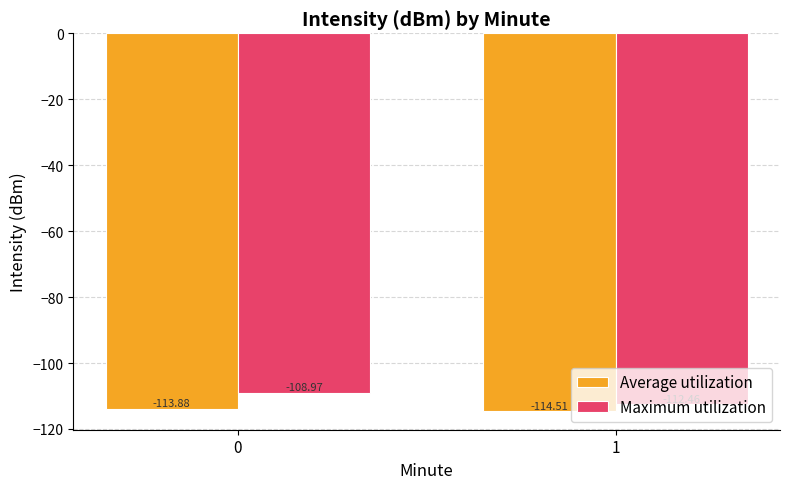

The value of Average utilization at 1 is -114.5. True or false?

True